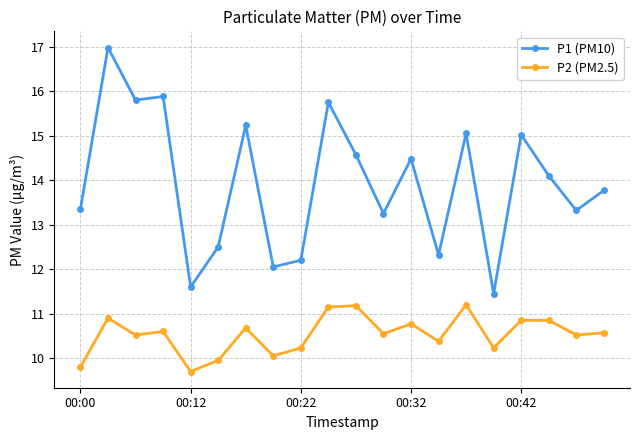

True or false: P2 (PM2.5) and P1 (PM10) intersect in this chart.

False